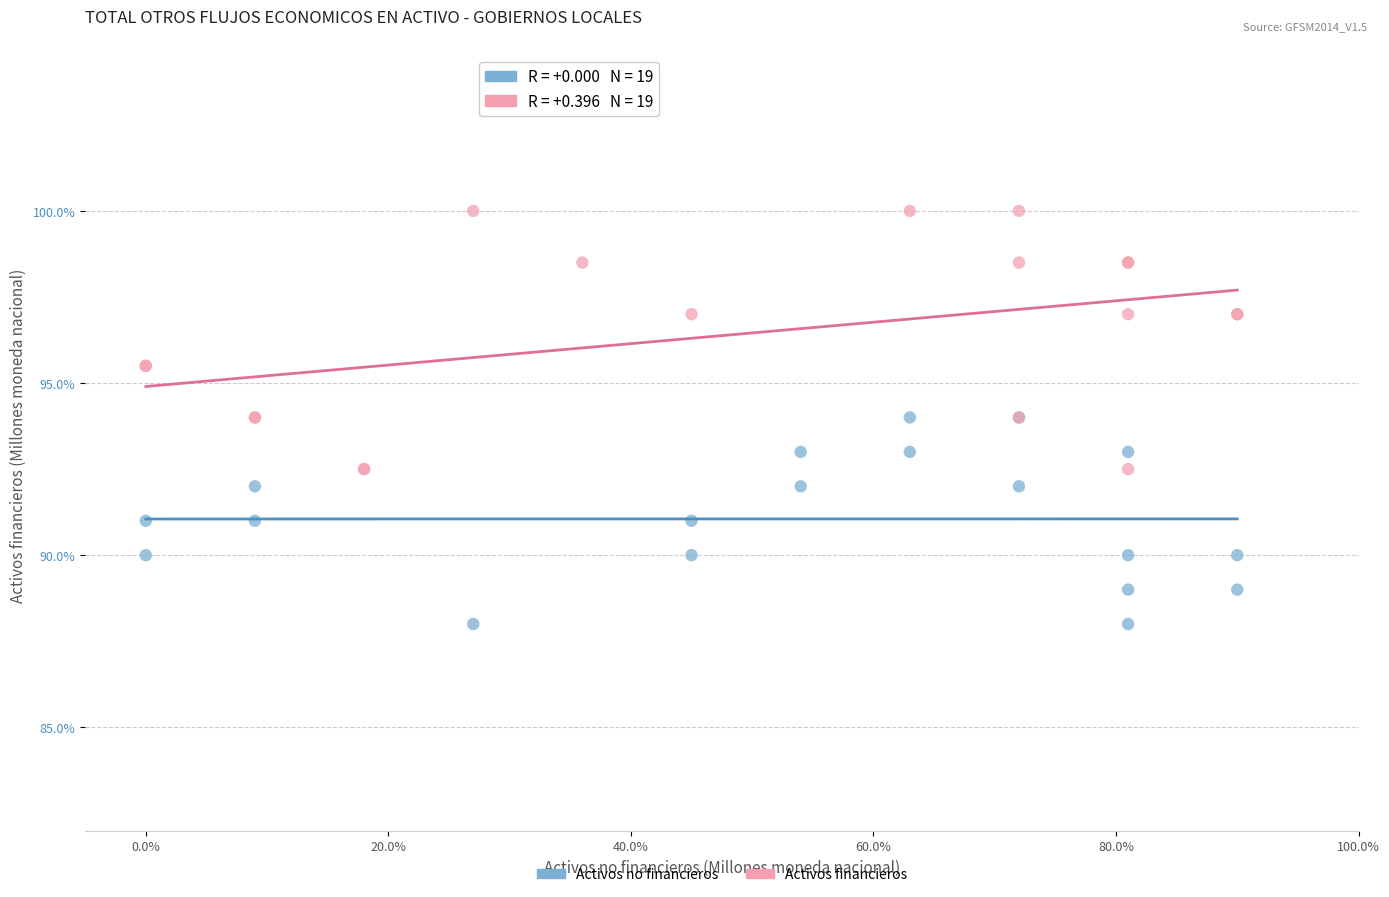

Which series contains the lowest Y value?

Activos no financieros